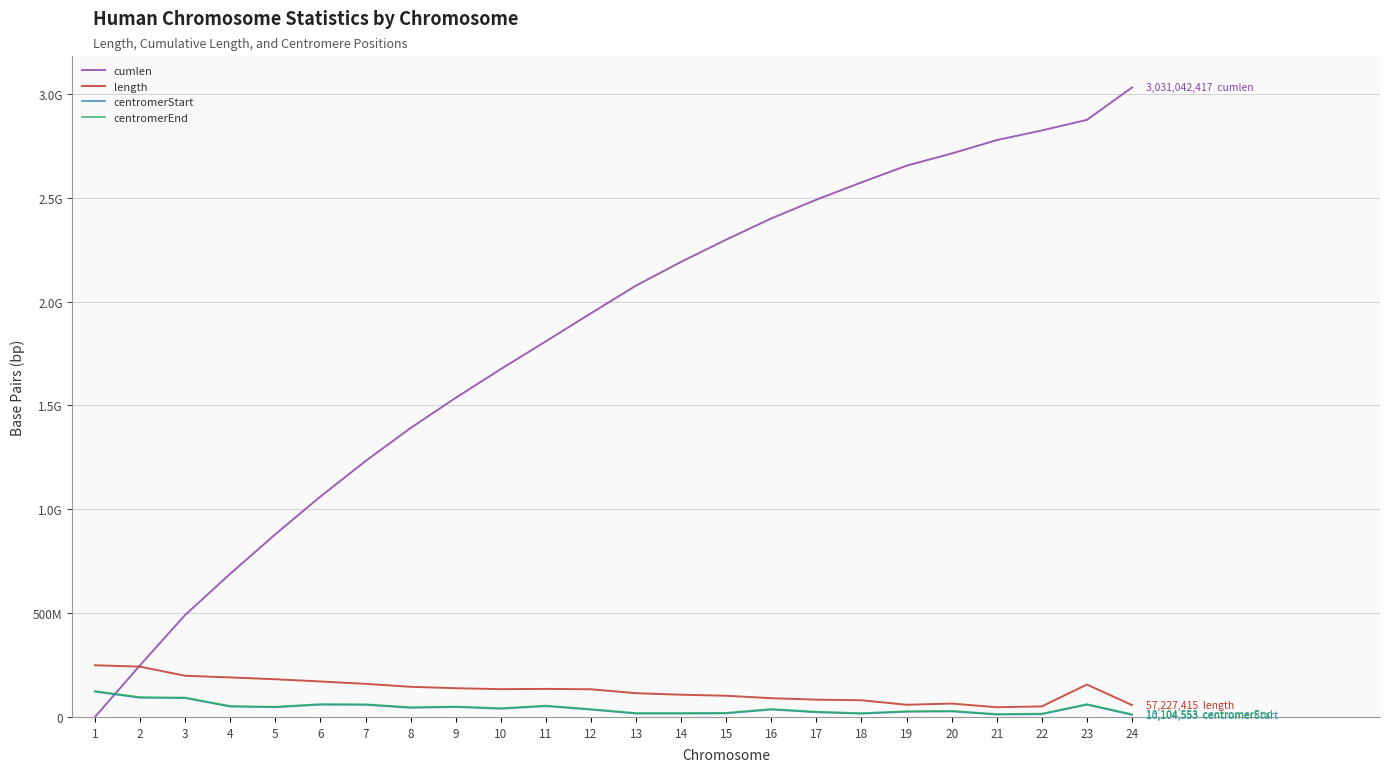

What is the value of the centromerStart point at the 14th from the left?

16000000